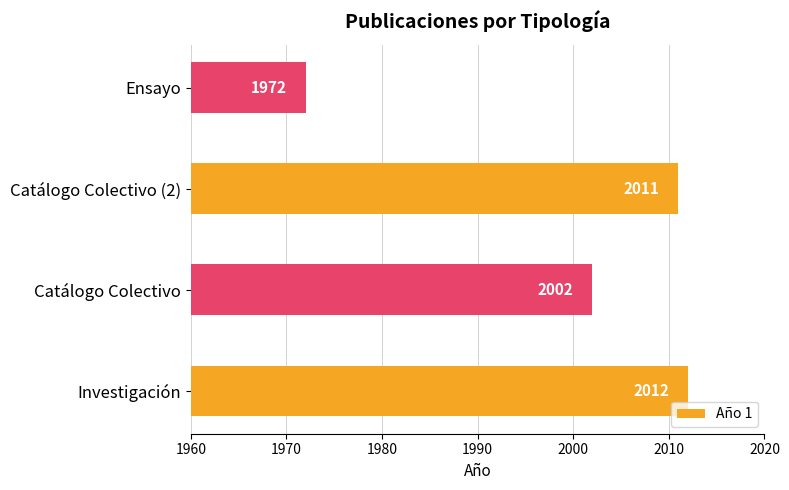

At which label is the value closest to 1992?

Catálogo Colectivo